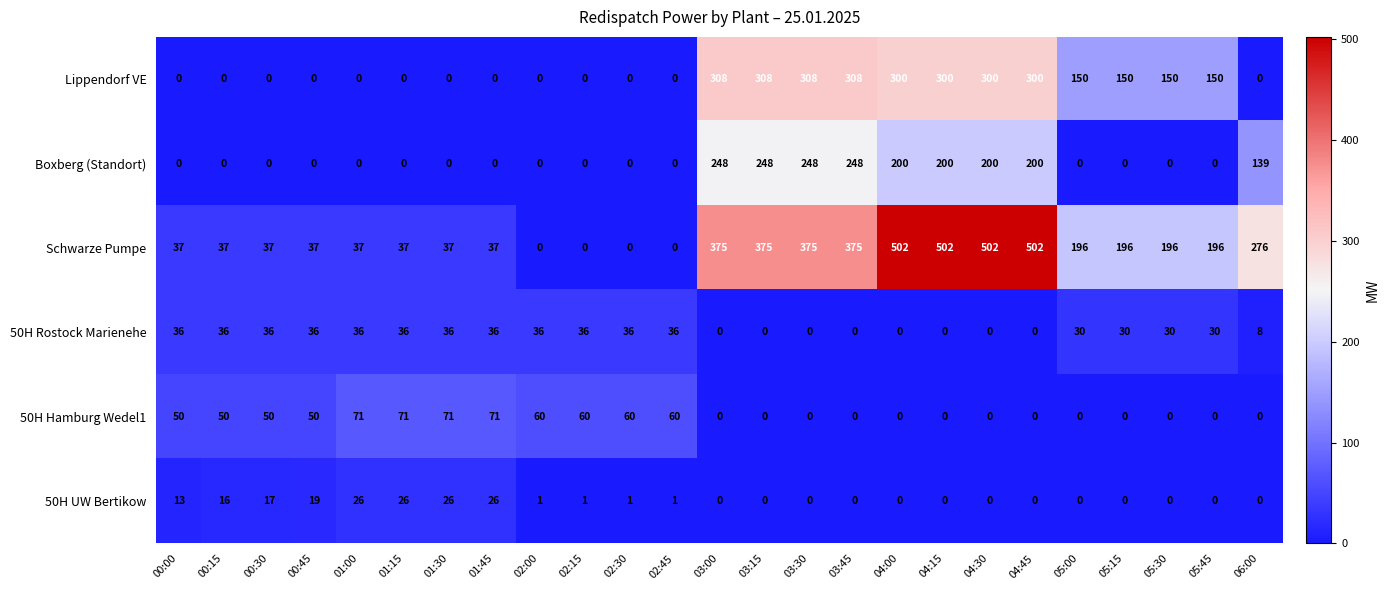

Which series has the largest range (max minus min)?

Schwarze Pumpe